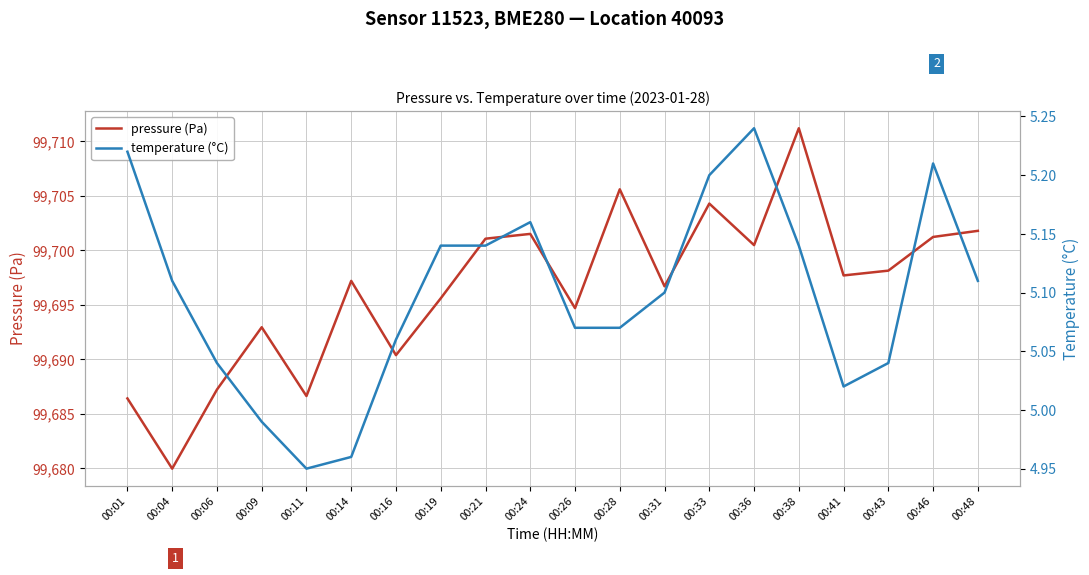

True or false: pressure (Pa) and temperature (°C) intersect in this chart.

False